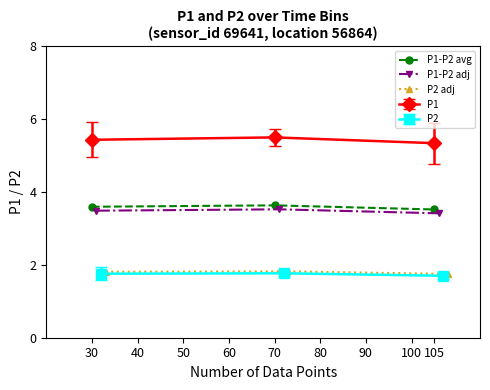

What is the lowest value of the P1-P2 avg series?

3.5